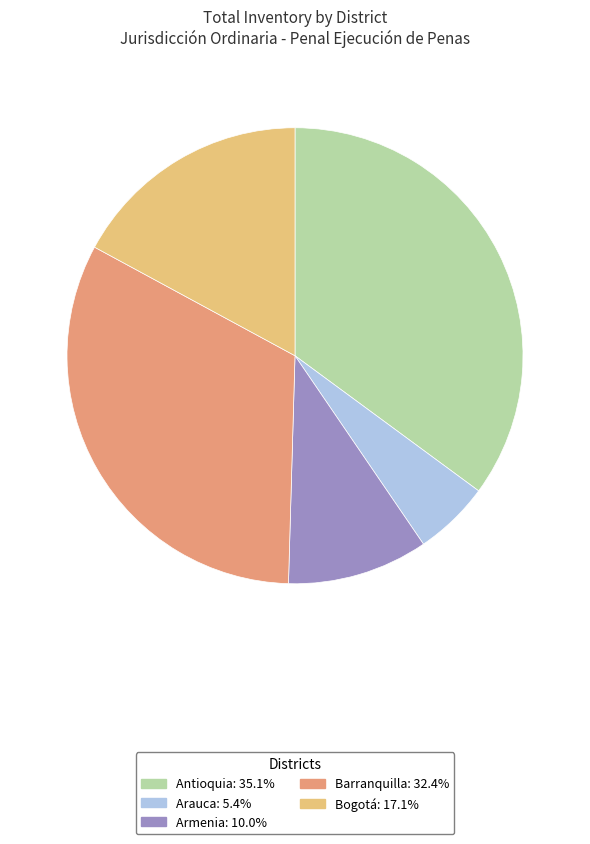

What is the largest slice in the pie chart?

Antioquia